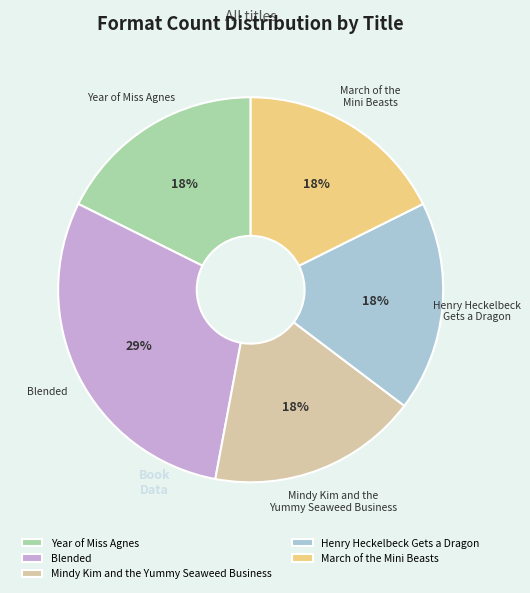

To the nearest percent, what is the combined percentage of Blended and Henry Heckelbeck Gets a Dragon?

47%